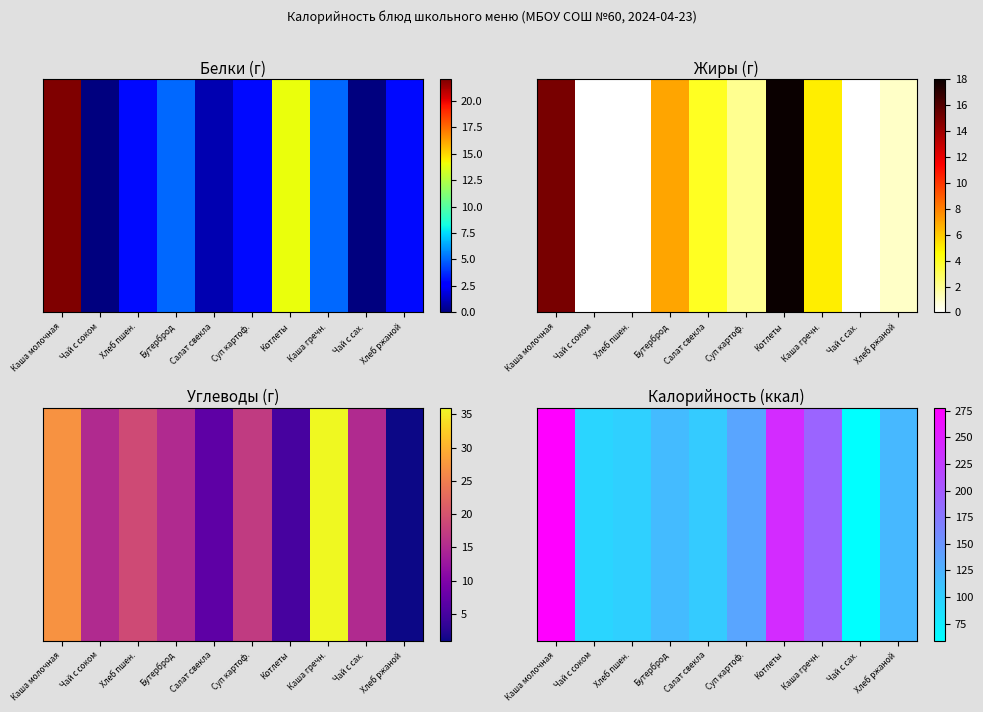

What is the smallest value displayed?

59